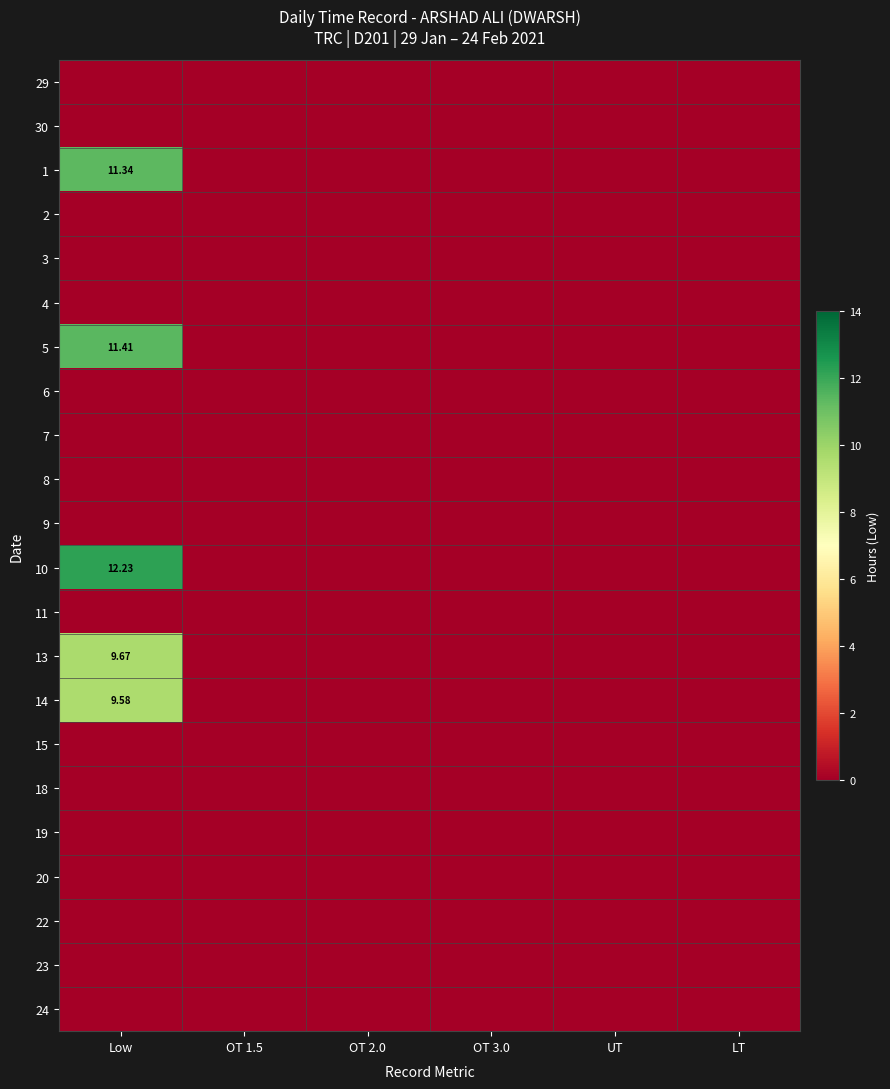

At which category does the chart reach its minimum across all series?

Low